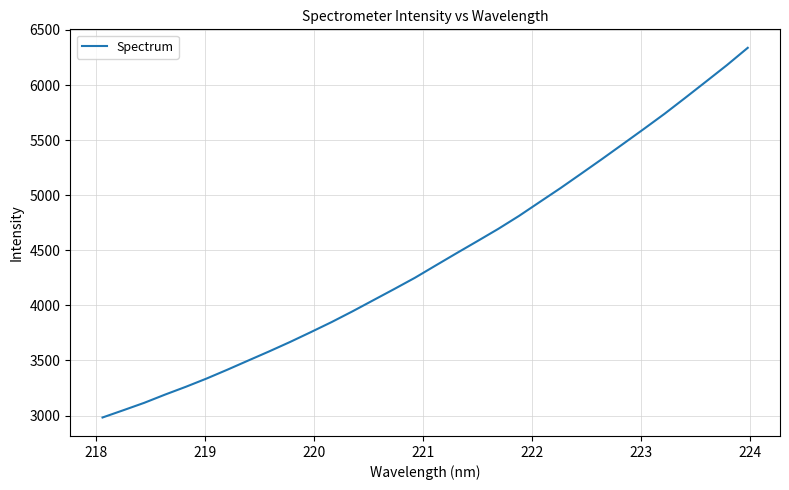

How many categories are shown in the chart?

32